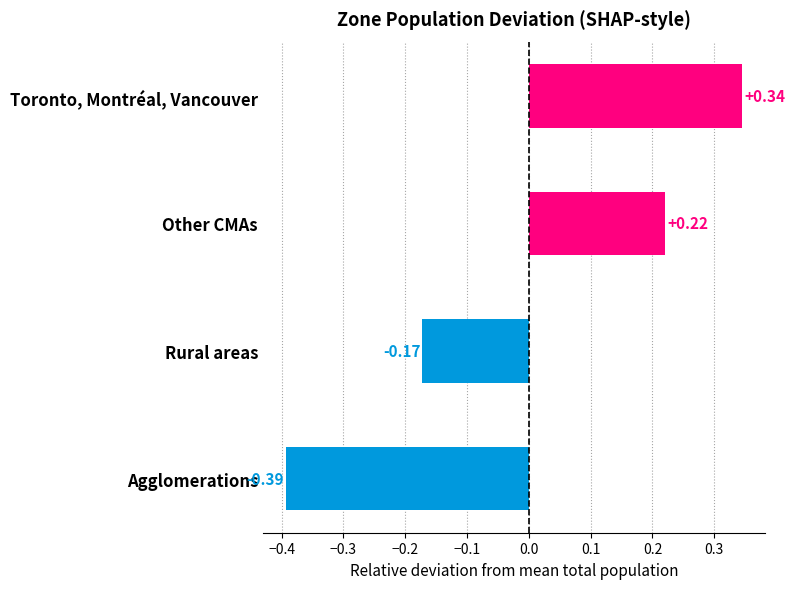

How many distinct data groups are displayed?

1